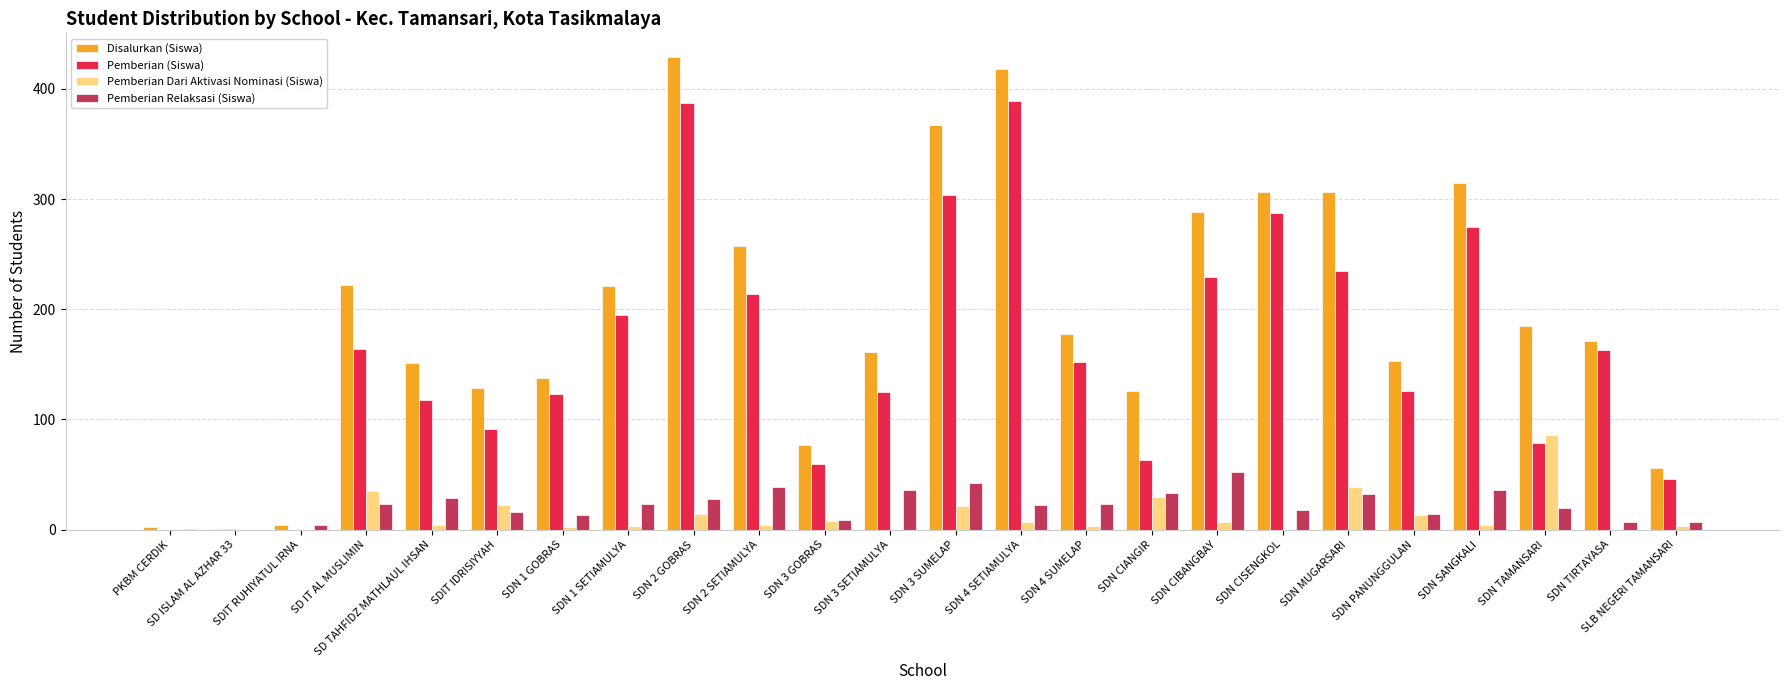

Between SD IT AL MUSLIMIN and SLB NEGERI TAMANSARI, which series saw the biggest shift?

Disalurkan (Siswa)